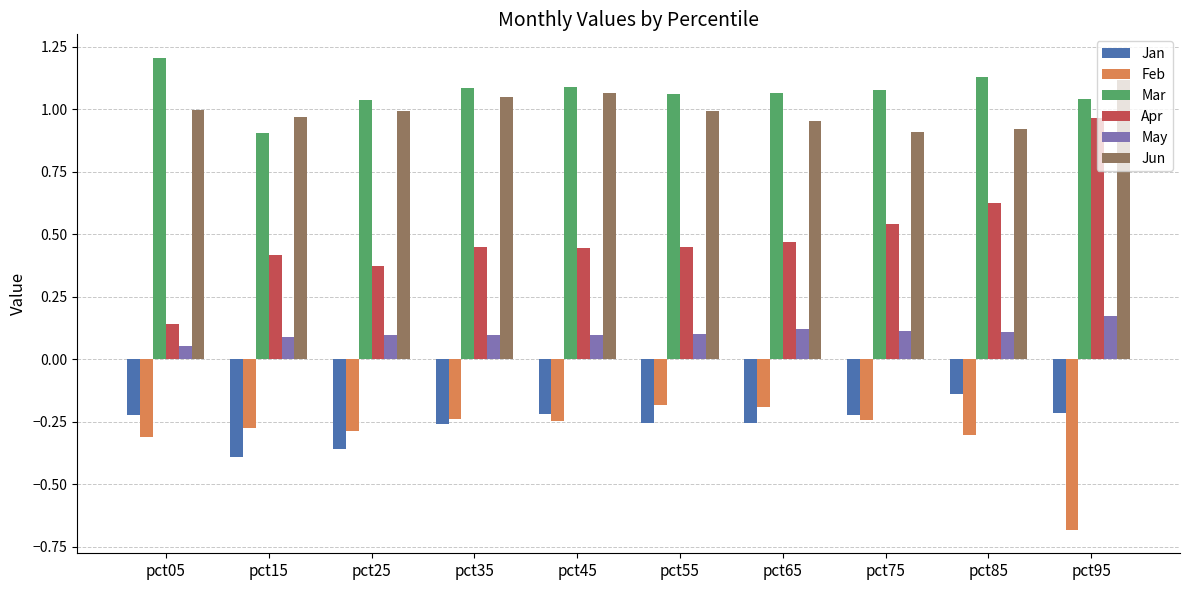

Is the value of Jun at pct25 greater than the value of Apr at pct75?

Yes